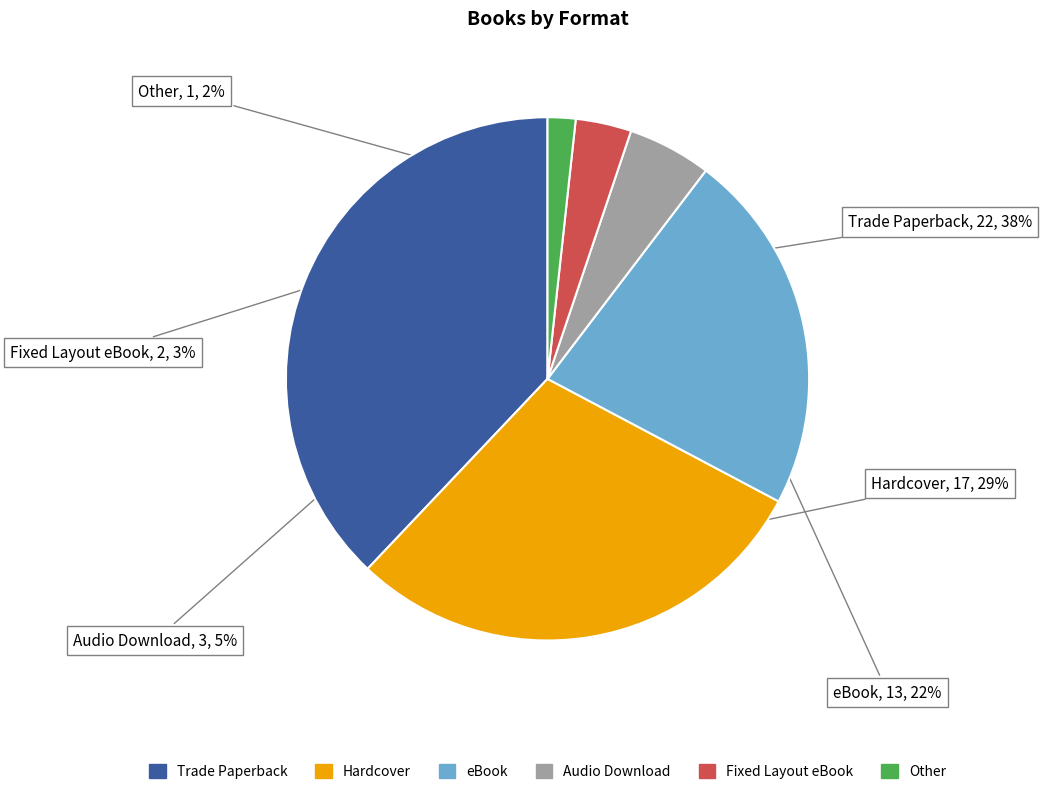

What is the smallest slice in the pie chart?

Other